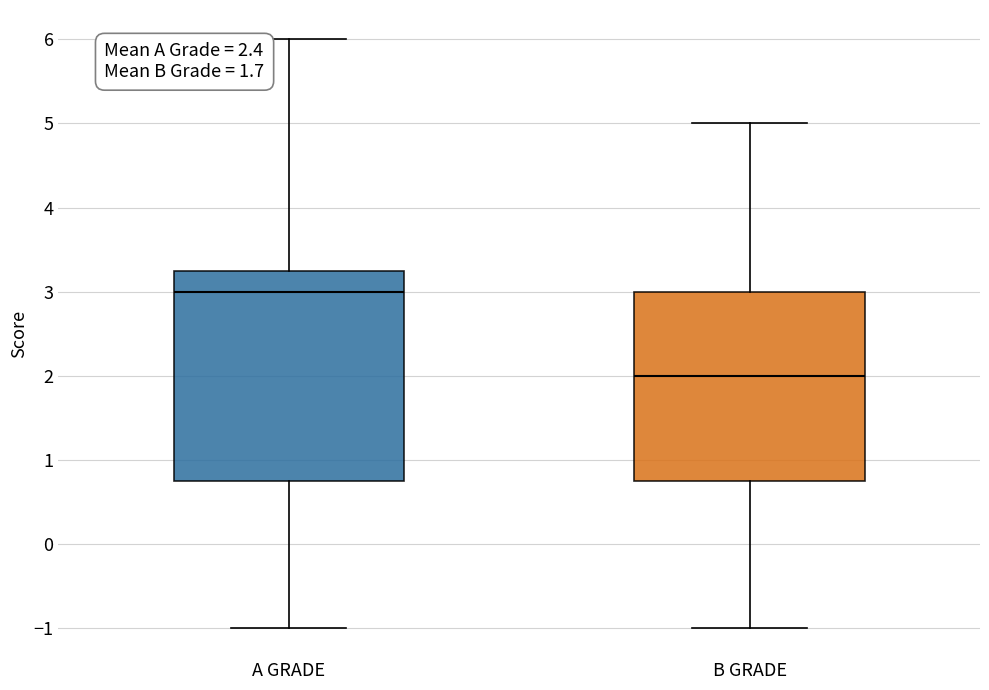

Comparing the boxes themselves (not the whiskers), which one is the tallest?

A GRADE